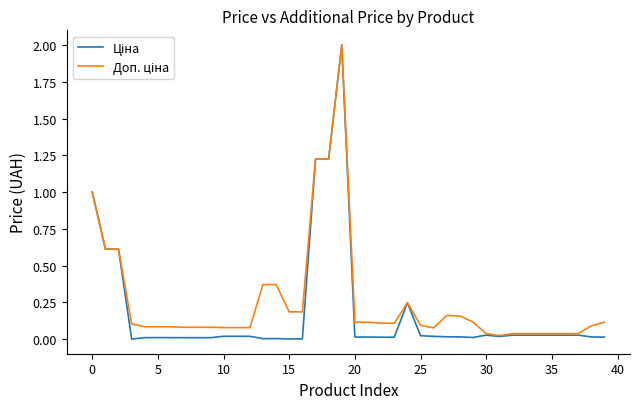

Is this an area chart (filled region under the line)?

No